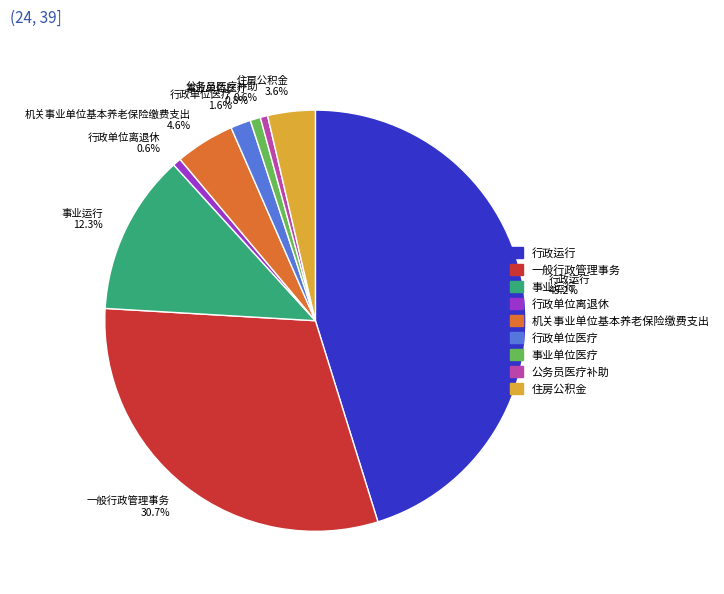

To the nearest percent, what is the combined percentage of 事业运行 and 行政单位离退休?

13%